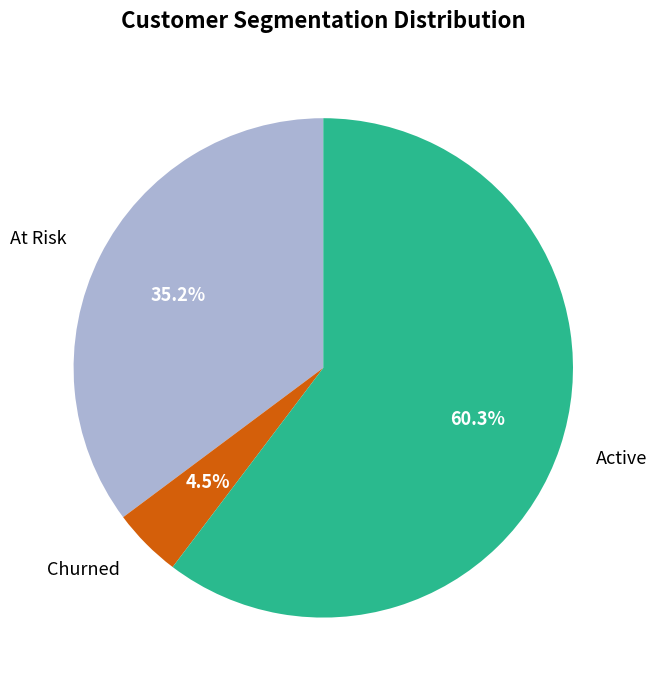

Does any single category account for the majority?

Yes